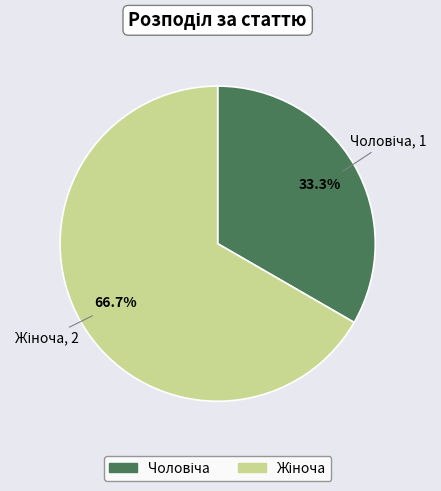

How many slices are in this pie chart?

2